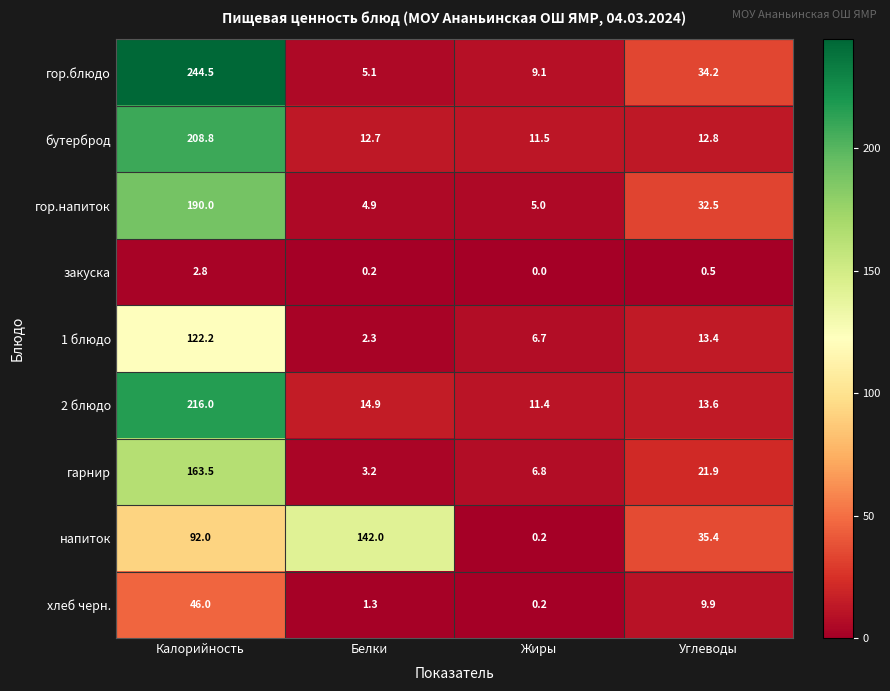

Is it true that бутерброд equals 11.5 at Жиры?

True